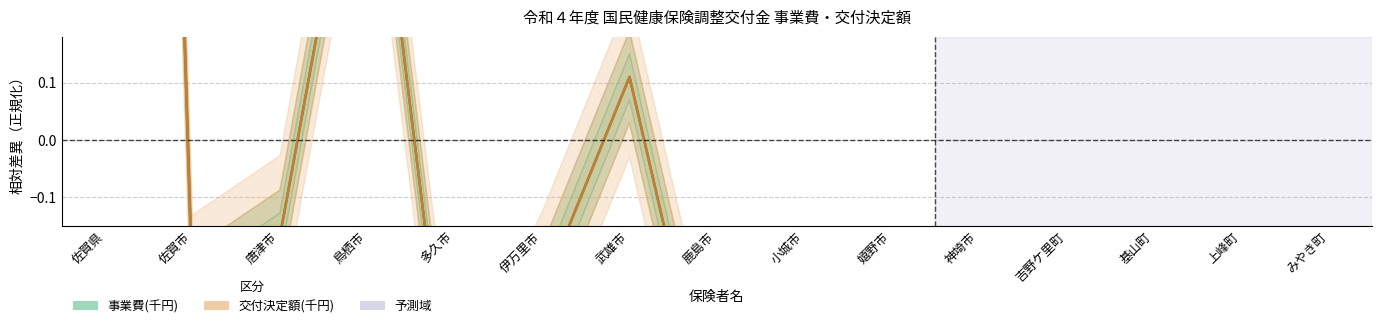

What is the value of the 事業費(千円) point at the 15th from the left?

-0.4